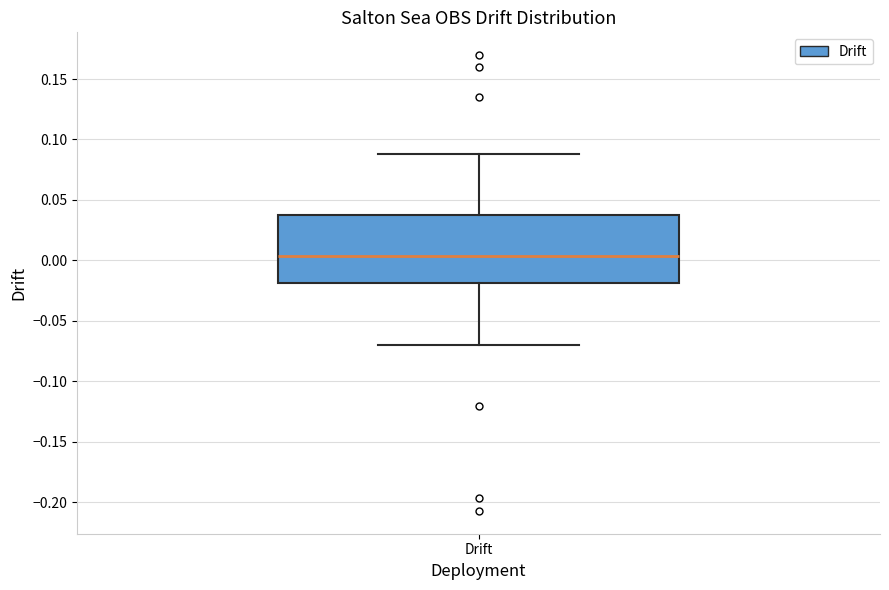

Read this box plot against the y-axis: the position of the median line, the range covered by the box, and the ends of both whiskers. The values are not printed on the chart, so give them approximately, as read against the axis.

median 0.005, box -0.020 to 0.035, whiskers -0.070 to 0.090